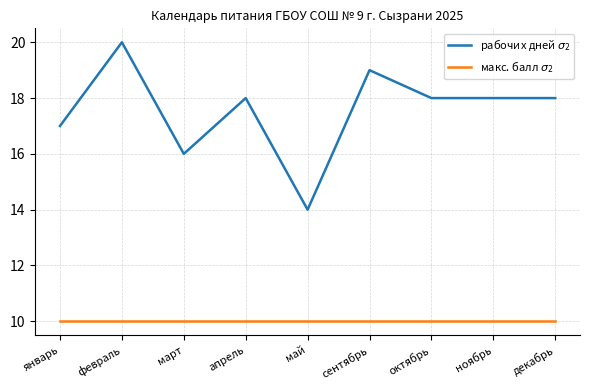

Rank the series by their average value, from highest to lowest.

рабочих дней $\sigma_2$, макс. балл $\sigma_2$